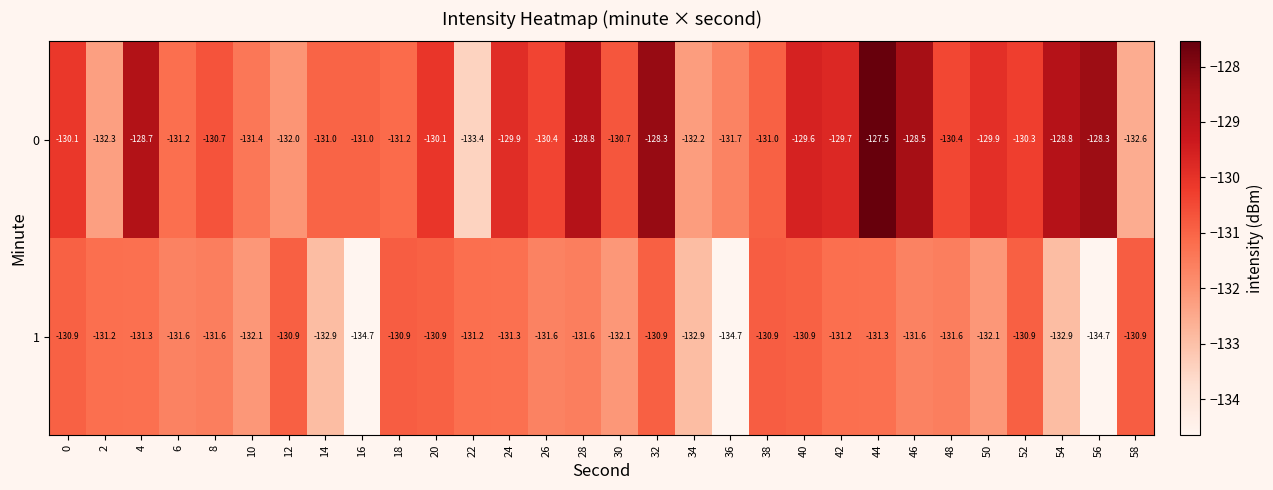

The 0 series shows -210.7 at 46. True or false?

False